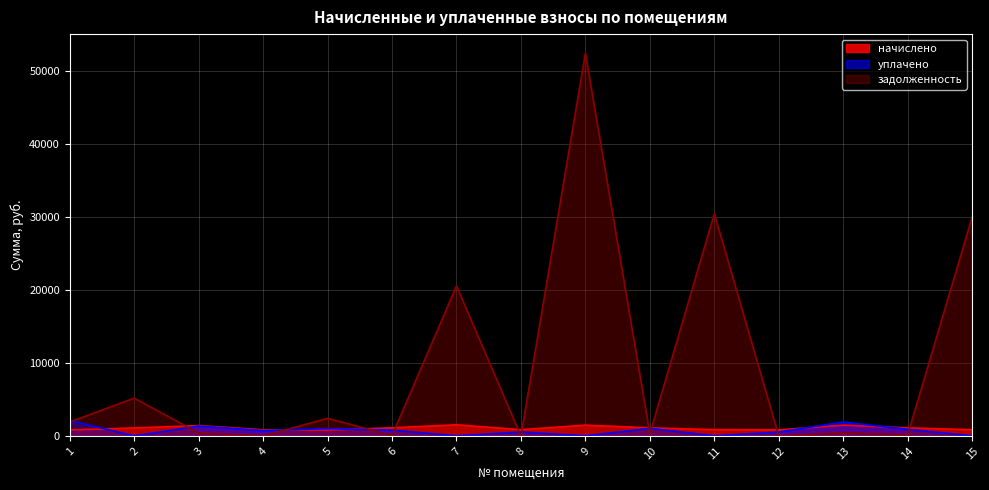

How many positive values does the задолженность series have?

12